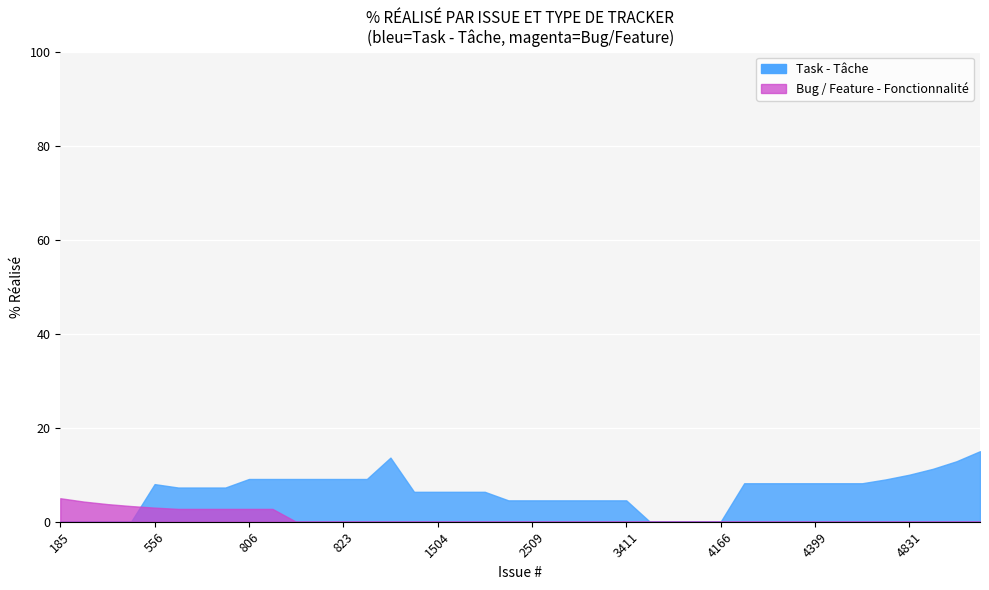

List the labels in order of Task - Tâche value, largest first.

971, 636, 509, 185, 5053, 2549, 4399, 4261, 2509, 2769, 522, 4015, 518, 3858, 806, 3022, 818, 819, 820, 556